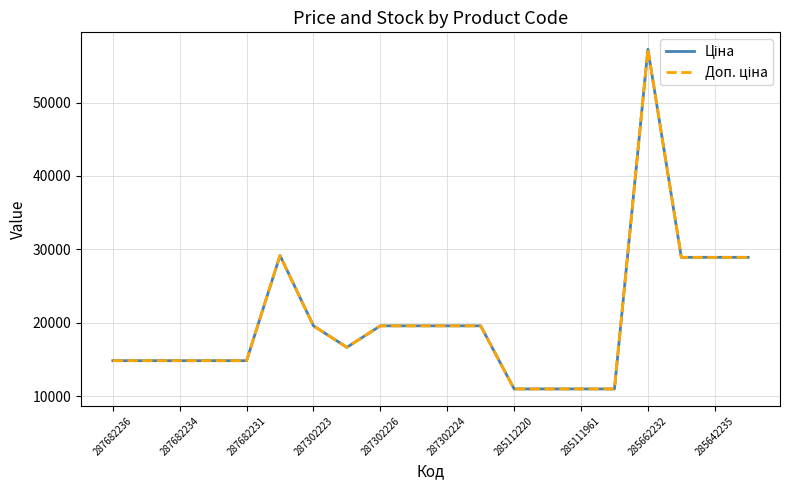

What is the difference between the maximum and minimum values in the Ціна series?

46293.6